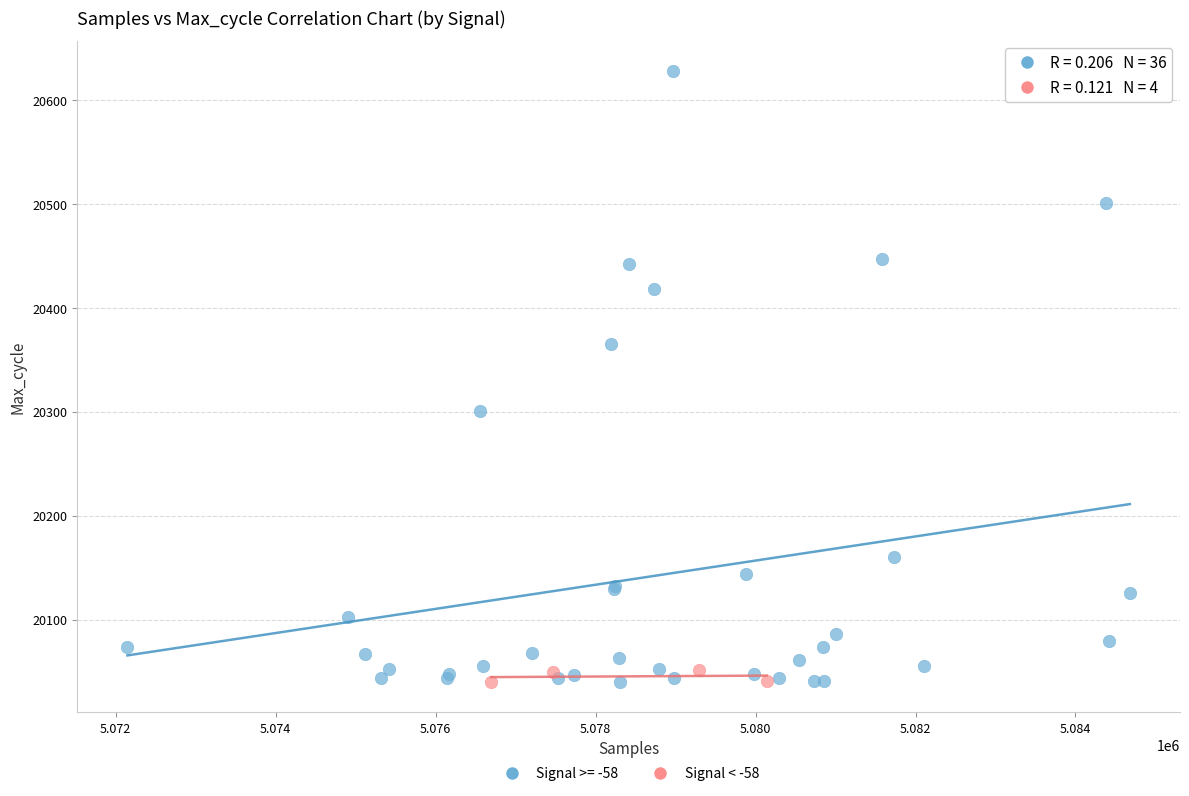

Which series has the widest spread of Y values?

Signal >= -58